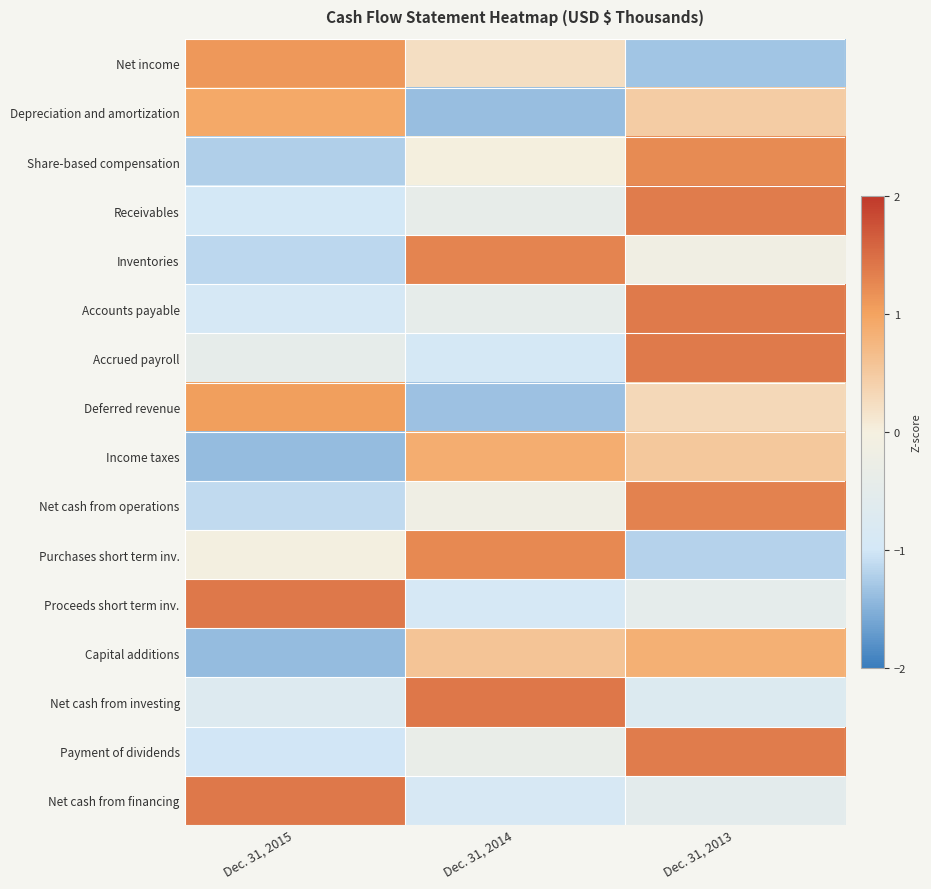

Reading right to left, what are all the values shown in this chart?

Net income: Dec. 31, 2013=-1.3	Dec. 31, 2014=0.2	Dec. 31, 2015=1.1
Depreciation and amortization: Dec. 31, 2013=0.5	Dec. 31, 2014=-1.4	Dec. 31, 2015=0.9
Share-based compensation: Dec. 31, 2013=1.2	Dec. 31, 2014=0.0	Dec. 31, 2015=-1.2
Receivables: Dec. 31, 2013=1.4	Dec. 31, 2014=-0.4	Dec. 31, 2015=-1.0
Inventories: Dec. 31, 2013=-0.1	Dec. 31, 2014=1.3	Dec. 31, 2015=-1.2
Accounts payable: Dec. 31, 2013=1.4	Dec. 31, 2014=-0.5	Dec. 31, 2015=-0.9
Accrued payroll: Dec. 31, 2013=1.4	Dec. 31, 2014=-0.9	Dec. 31, 2015=-0.4
Deferred revenue: Dec. 31, 2013=0.3	Dec. 31, 2014=-1.3	Dec. 31, 2015=1.0
Income taxes: Dec. 31, 2013=0.5	Dec. 31, 2014=0.9	Dec. 31, 2015=-1.4
Net cash from operations: Dec. 31, 2013=1.3	Dec. 31, 2014=-0.2	Dec. 31, 2015=-1.1
Purchases short term inv.: Dec. 31, 2013=-1.2	Dec. 31, 2014=1.2	Dec. 31, 2015=-0.0
Proceeds short term inv.: Dec. 31, 2013=-0.5	Dec. 31, 2014=-0.9	Dec. 31, 2015=1.4
Capital additions: Dec. 31, 2013=0.8	Dec. 31, 2014=0.6	Dec. 31, 2015=-1.4
Net cash from investing: Dec. 31, 2013=-0.7	Dec. 31, 2014=1.4	Dec. 31, 2015=-0.7
Payment of dividends: Dec. 31, 2013=1.4	Dec. 31, 2014=-0.4	Dec. 31, 2015=-1.0
Net cash from financing: Dec. 31, 2013=-0.5	Dec. 31, 2014=-0.9	Dec. 31, 2015=1.4